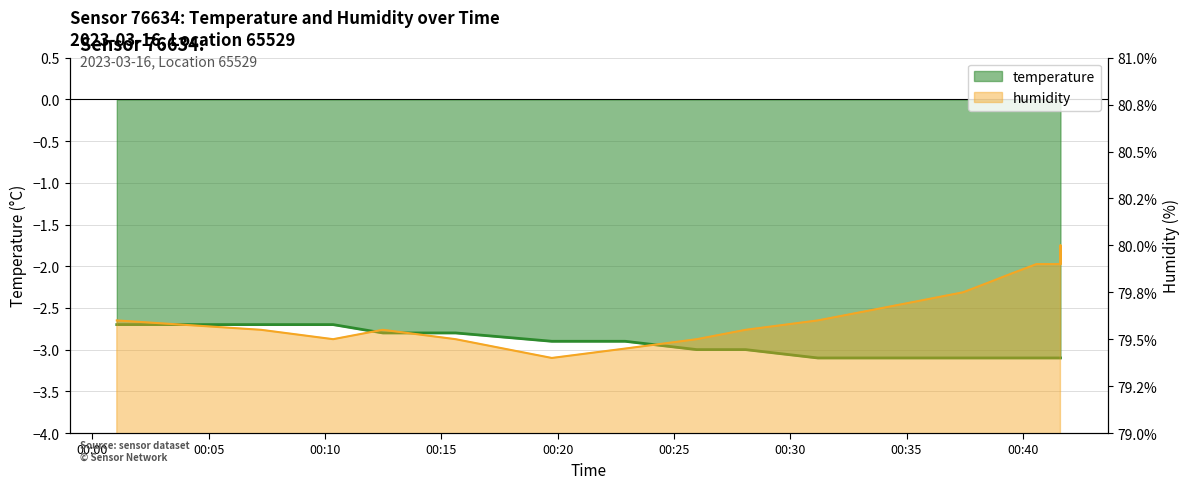

Does the chart have visible grid lines?

Yes